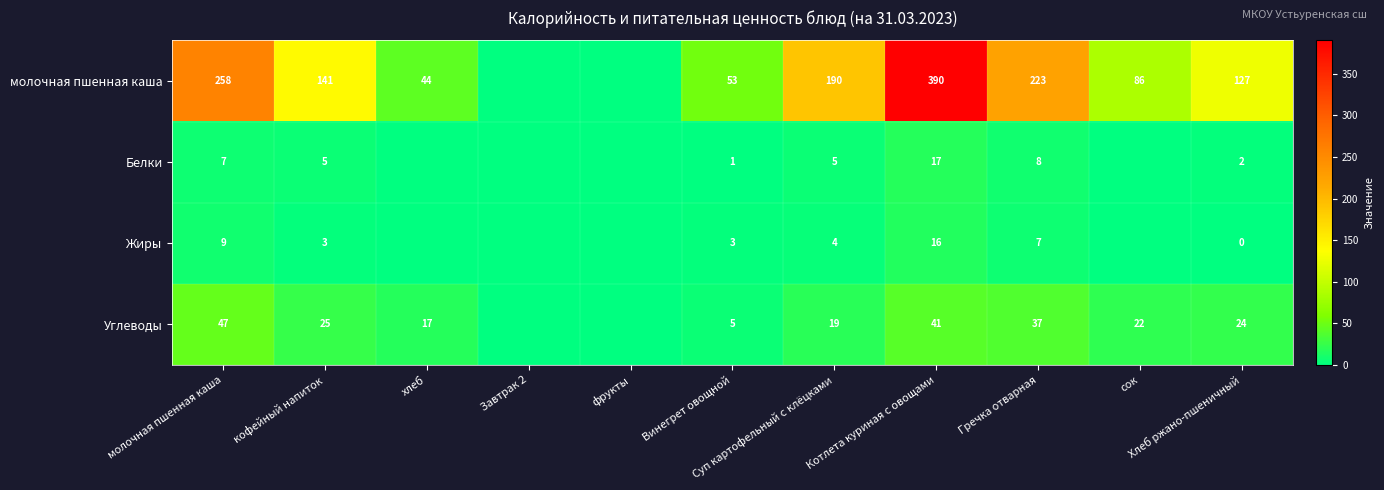

List the series in order of their peak value, highest first.

молочная пшенная каша, Углеводы, Белки, Жиры